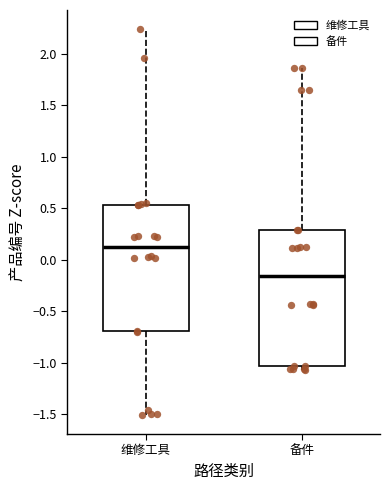

Reading left to right, transcribe this box plot: for each box, give where its median line is, the range the box spans, and where its two whiskers end, as read against the y-axis. The values are not printed on the chart, so give them approximately, as read against the axis.

维修工具: median 0.15, box -0.70 to 0.55, whiskers -1.50 to 2.25
备件: median -0.15, box -1.05 to 0.30, whiskers -1.05 (just below the box's lower edge) to 1.85